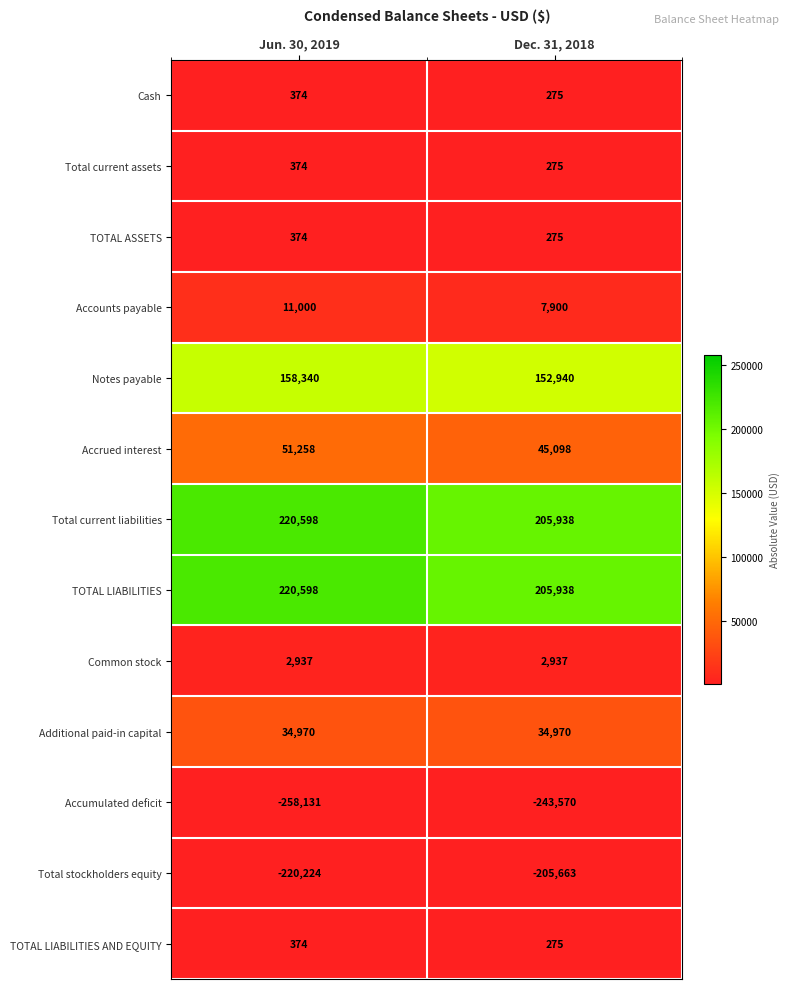

List the labels in order of TOTAL LIABILITIES value, smallest first.

Dec. 31, 2018, Jun. 30, 2019